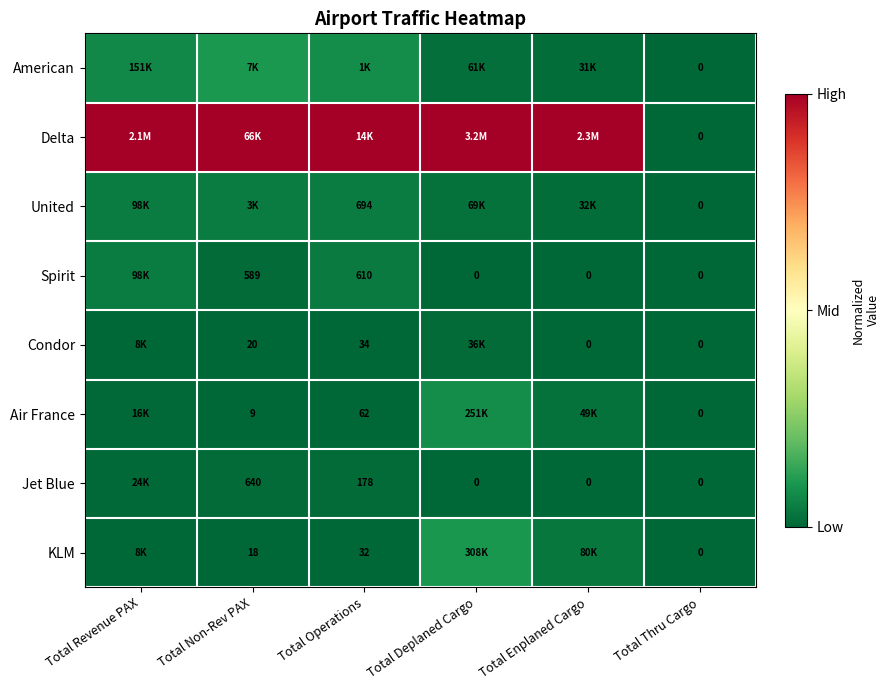

Is the value of Condor at Total Thru Cargo greater than the value of Jet Blue at Total Non-Rev PAX?

No